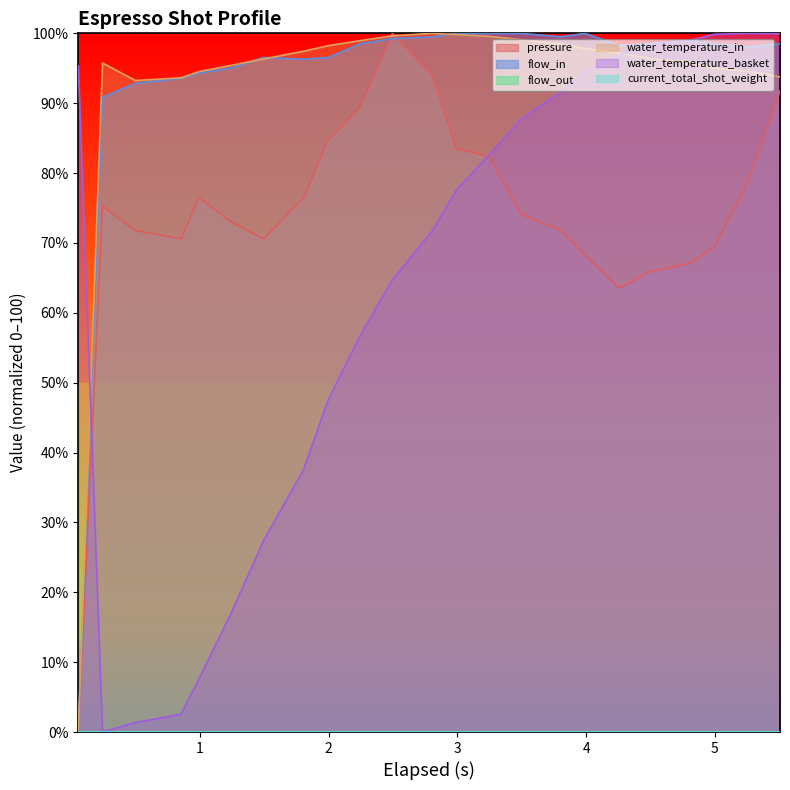

Reading left to right, list all the values displayed in this chart.

pressure: 0=0.0	1=75.3	2=71.8	3=70.6	4=76.5	5=72.9	6=70.6	7=76.5	8=84.7	9=89.4	10=100.0	11=94.1	12=83.5	13=82.4	14=74.1	15=71.8	16=68.2	17=63.5	18=65.9	19=67.1	20=69.4	21=78.8	22=91.8
flow_in: 0=0.0	1=90.9	2=92.8	3=93.6	4=94.3	5=95.1	6=96.5	7=96.3	8=96.5	9=98.5	10=99.3	11=99.5	12=100.0	13=100.0	14=100.0	15=99.5	16=100.0	17=98.3	18=98.5	19=99.0	20=98.5	21=98.0	22=98.5
water_temperature_in: 0=0.0	1=95.8	2=93.3	3=93.6	4=94.5	5=95.4	6=96.3	7=97.4	8=98.2	9=98.9	10=99.6	11=100.0	12=99.8	13=99.6	14=99.1	15=98.5	16=97.8	17=97.2	18=96.4	19=95.9	20=95.0	21=94.6	22=93.7
water_temperature_basket: 0=95.3	1=0.0	2=1.4	3=2.5	4=7.6	5=17.3	6=27.4	7=37.6	8=47.5	9=56.7	10=64.7	11=71.7	12=77.6	13=82.6	14=87.7	15=91.6	16=94.4	17=96.9	18=98.4	19=99.0	20=99.9	21=100.0	22=99.9